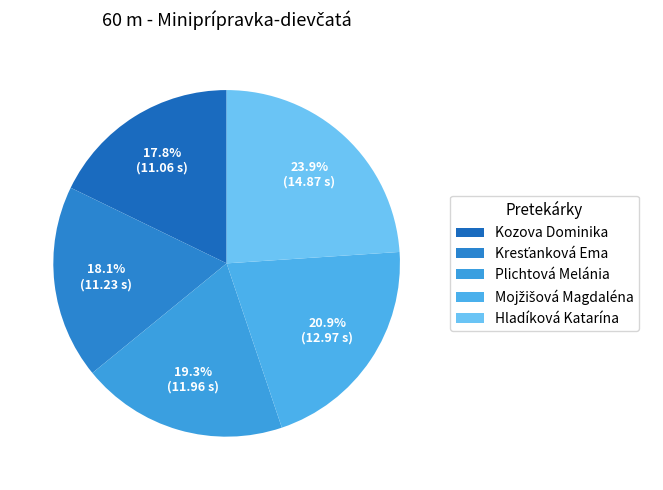

What percentage is NOT represented by Mojžišová Magdaléna?

79.1%